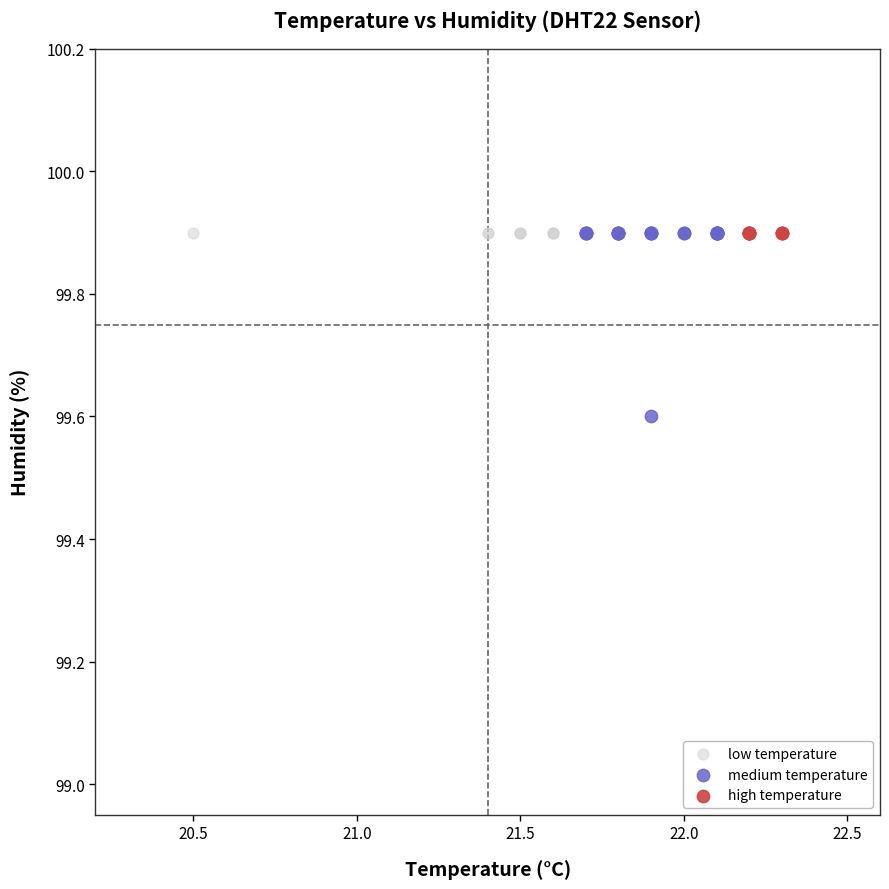

Which series reaches the minimum Y coordinate?

medium temperature